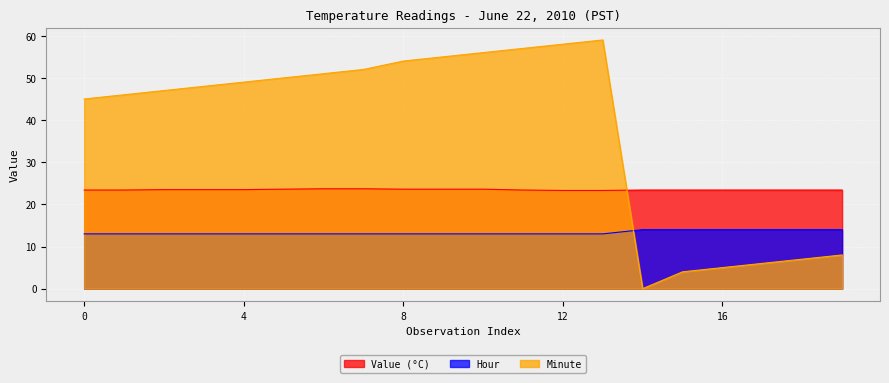

Reading left to right, transcribe all the data shown in this chart.

Value (°C): 23.4	23.4	23.5	23.5	23.5	23.6	23.7	23.7	23.6	23.6	23.6	23.4	23.3	23.3	23.4	23.4	23.4	23.4	23.4	23.4
Hour: 13.0	13.0	13.0	13.0	13.0	13.0	13.0	13.0	13.0	13.0	13.0	13.0	13.0	13.0	14.0	14.0	14.0	14.0	14.0	14.0
Minute: 45.0	46.0	47.0	48.0	49.0	50.0	51.0	52.0	54.0	55.0	56.0	57.0	58.0	59.0	0.0	4.0	5.0	6.0	7.0	8.0